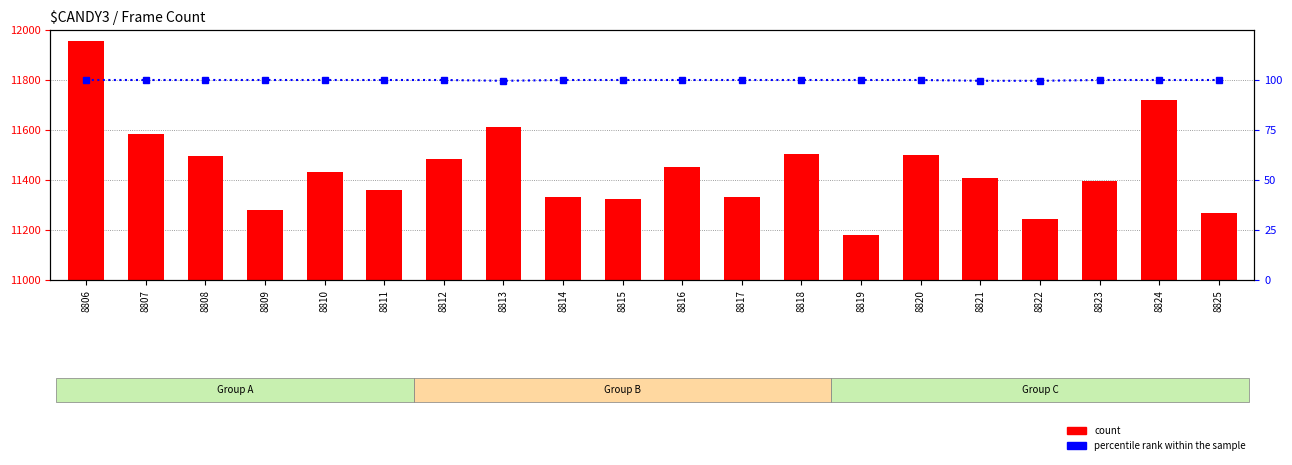

What is the difference between the second highest and minimum values in the count series?

540.0